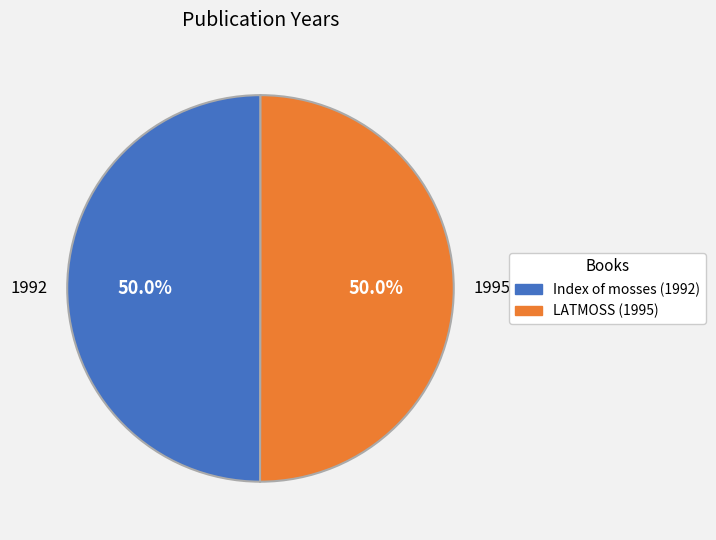

What is the ratio of the value at Index of mosses (1992) to the value at LATMOSS (1995)?

1.0